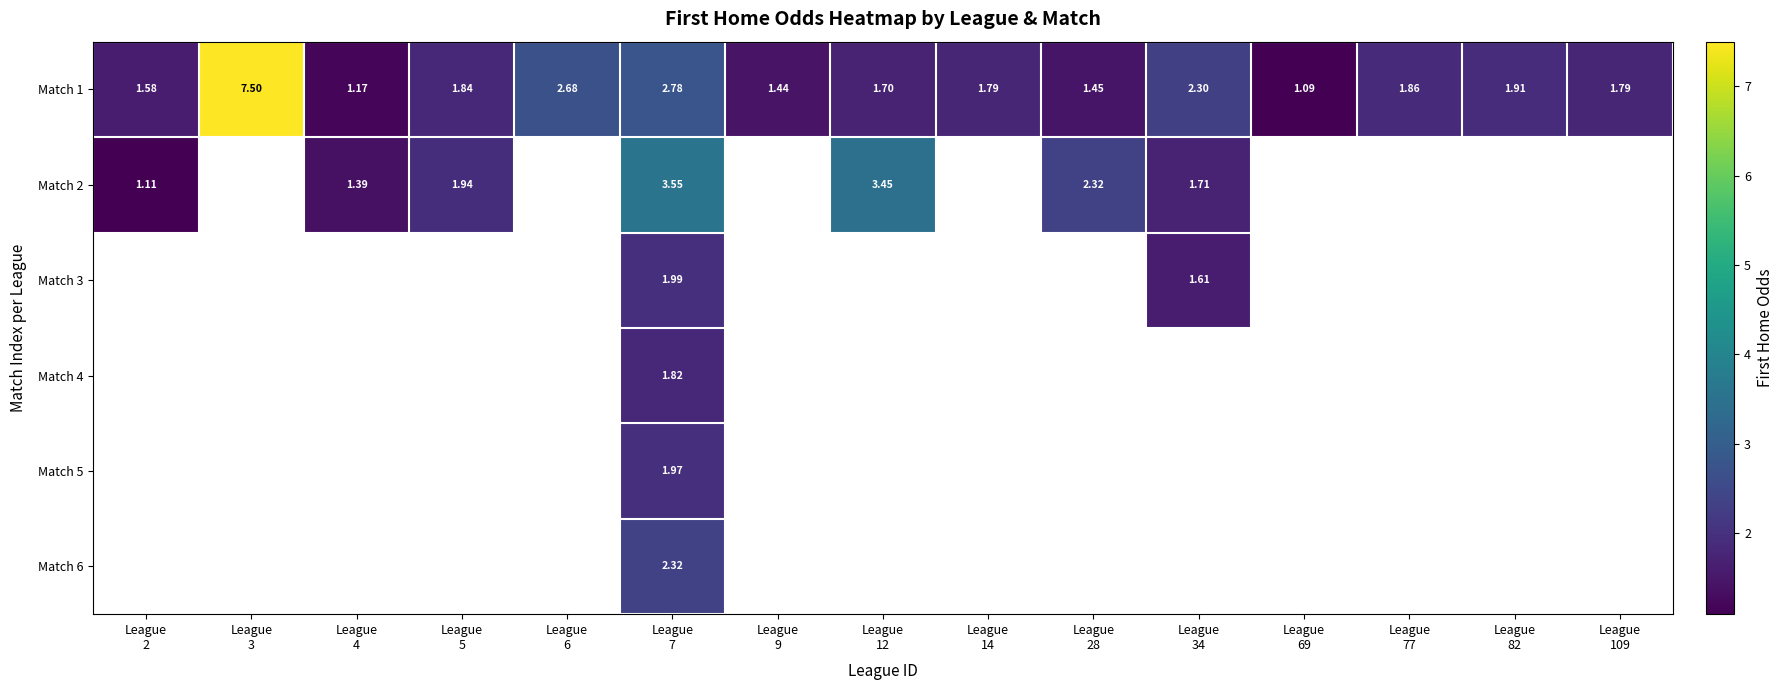

How many categories are shown in the chart?

15